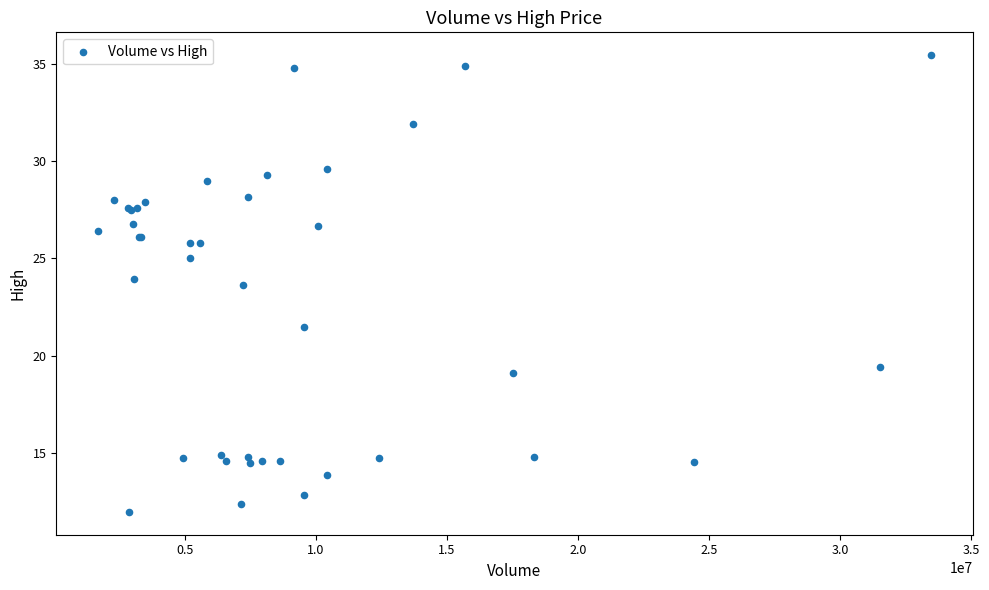

What Y value in the scatter plot is closest to 23?

23.6